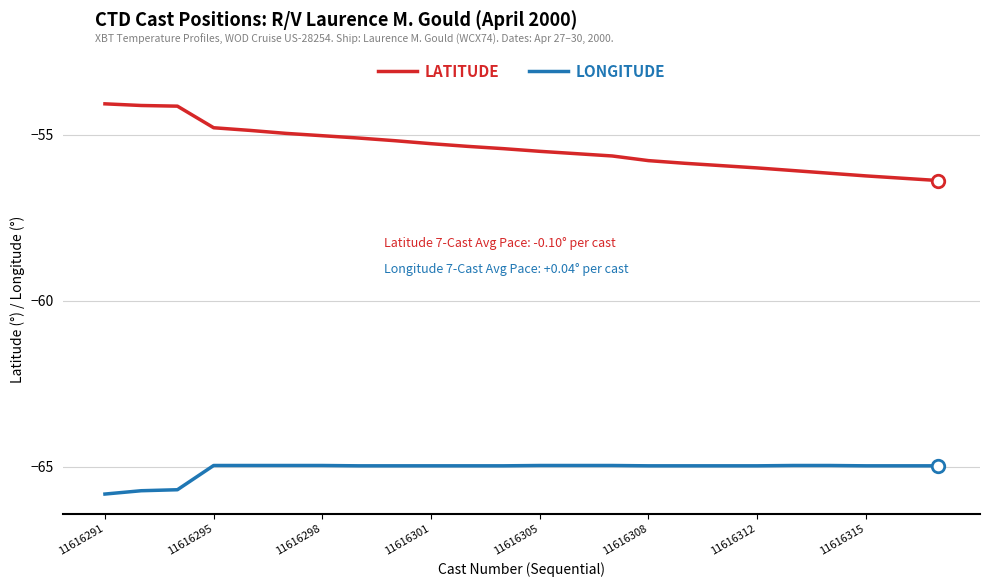

What are all the series names shown in the legend?

LATITUDE, LONGITUDE